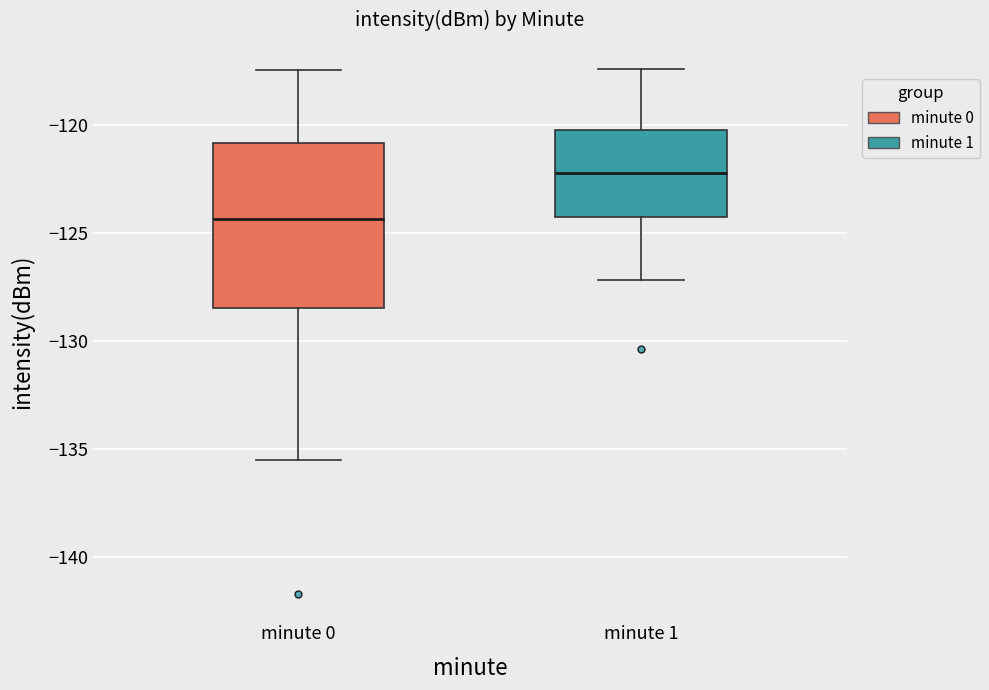

Reading left to right, read every box against the y-axis: the position of its median line, the range the box covers, and the ends of its whiskers. The values are not printed on the chart, so give them approximately, as read against the axis.

minute 0: median -124.5, box -128.5 to -121.0, whiskers -135.5 to -117.5
minute 1: median -122.0, box -124.0 to -120.0, whiskers -127.0 to -117.5